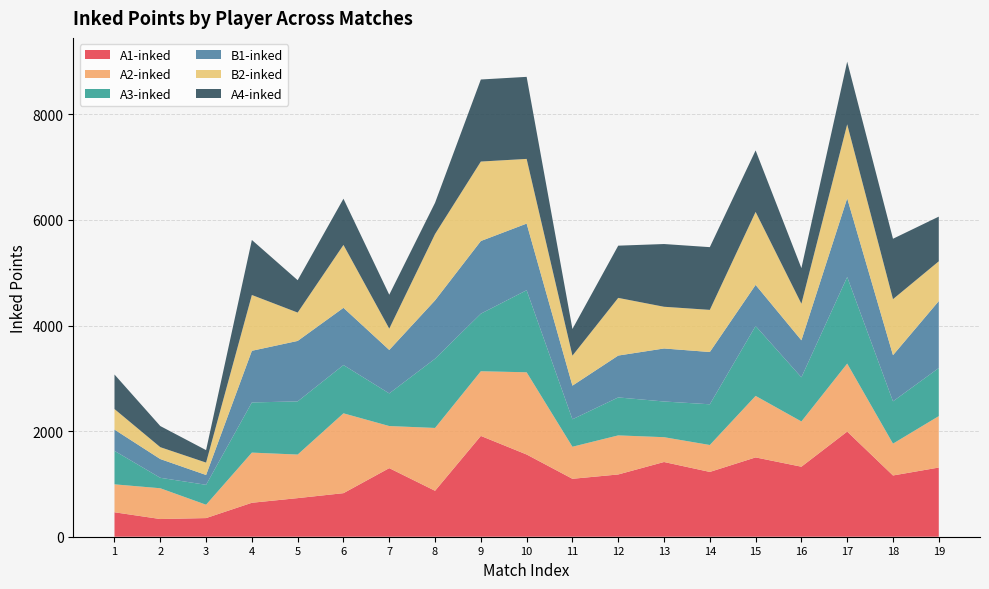

Reading right to left, what are all the values shown in this chart?

A1-inked: 19=1310	18=1160	17=1991	16=1326	15=1502	14=1227	13=1415	12=1179	11=1097	10=1557	9=1909	8=870	7=1299	6=825	5=731	4=643	3=353	2=335	1=463
A2-inked: 19=974	18=603	17=1288	16=857	15=1165	14=510	13=470	12=740	11=607	10=1557	9=1225	8=1190	7=797	6=1512	5=825	4=950	3=253	2=583	1=529
A3-inked: 19=911	18=801	17=1640	16=836	15=1324	14=771	13=676	12=719	11=520	10=1554	9=1090	8=1311	7=618	6=914	5=1007	4=950	3=377	2=198	1=634
B1-inked: 19=1268	18=874	17=1490	16=701	15=778	14=990	13=1004	12=793	11=637	10=1262	9=1376	8=1105	7=823	6=1084	5=1145	4=978	3=186	2=355	1=403
B2-inked: 19=753	18=1061	17=1401	16=692	15=1382	14=798	13=790	12=1092	11=568	10=1225	9=1505	8=1256	7=404	6=1191	5=537	4=1057	3=235	2=225	1=389
A4-inked: 19=846	18=1144	17=1187	16=675	15=1165	14=1188	13=1188	12=989	11=505	10=1554	9=1554	8=592	7=642	6=875	5=613	4=1042	3=236	2=400	1=654